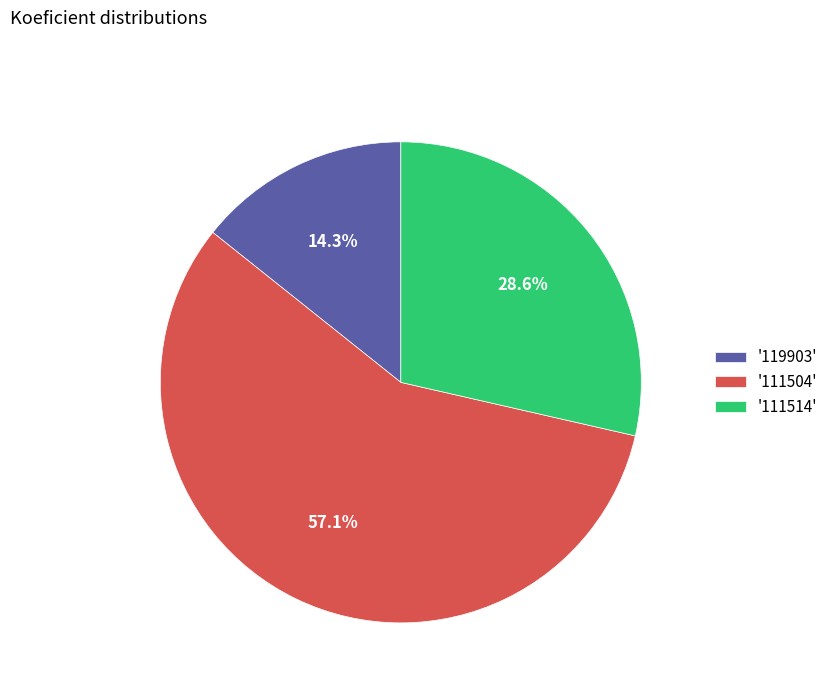

Is the sum of '111514' and '111504' greater than half?

Yes